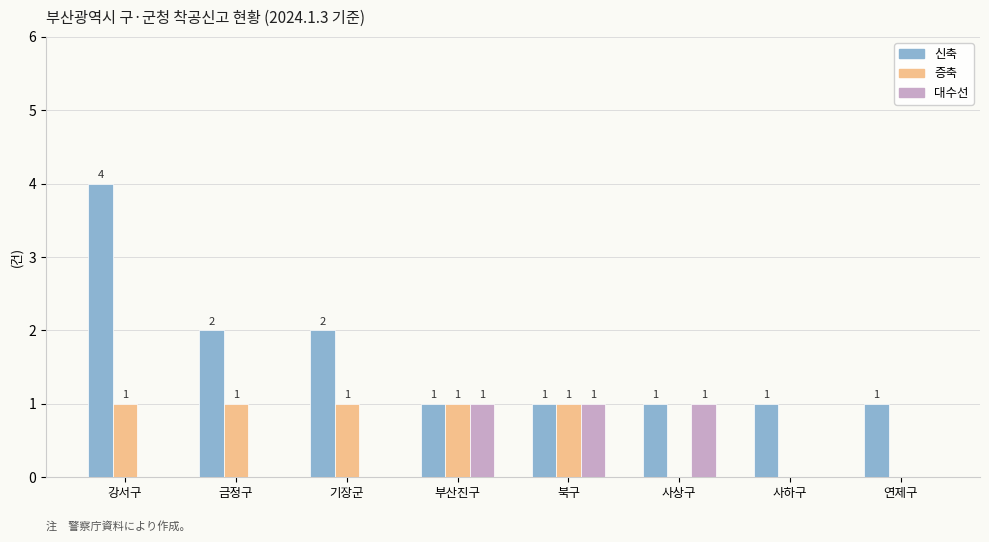

True or false: 신축 has a value of 1 at 북구.

True